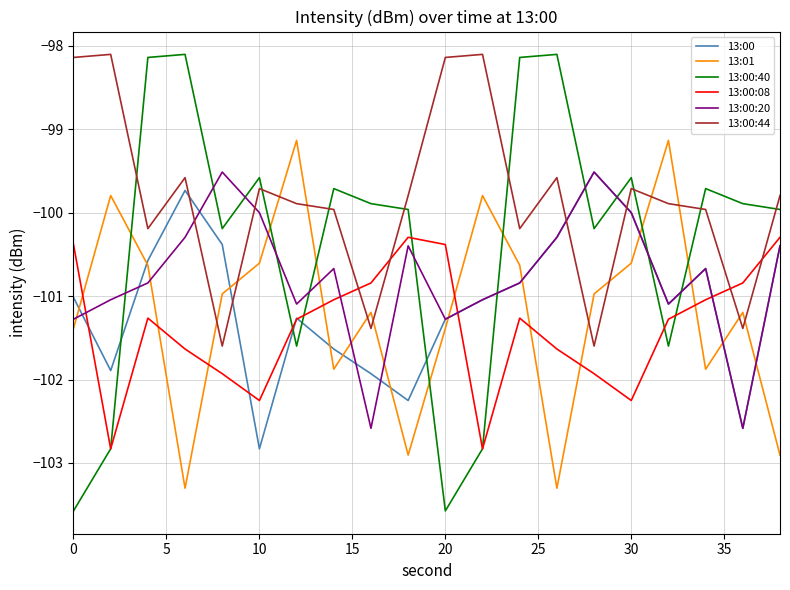

How many times do 13:00:44 and 13:00:40 cross each other?

8